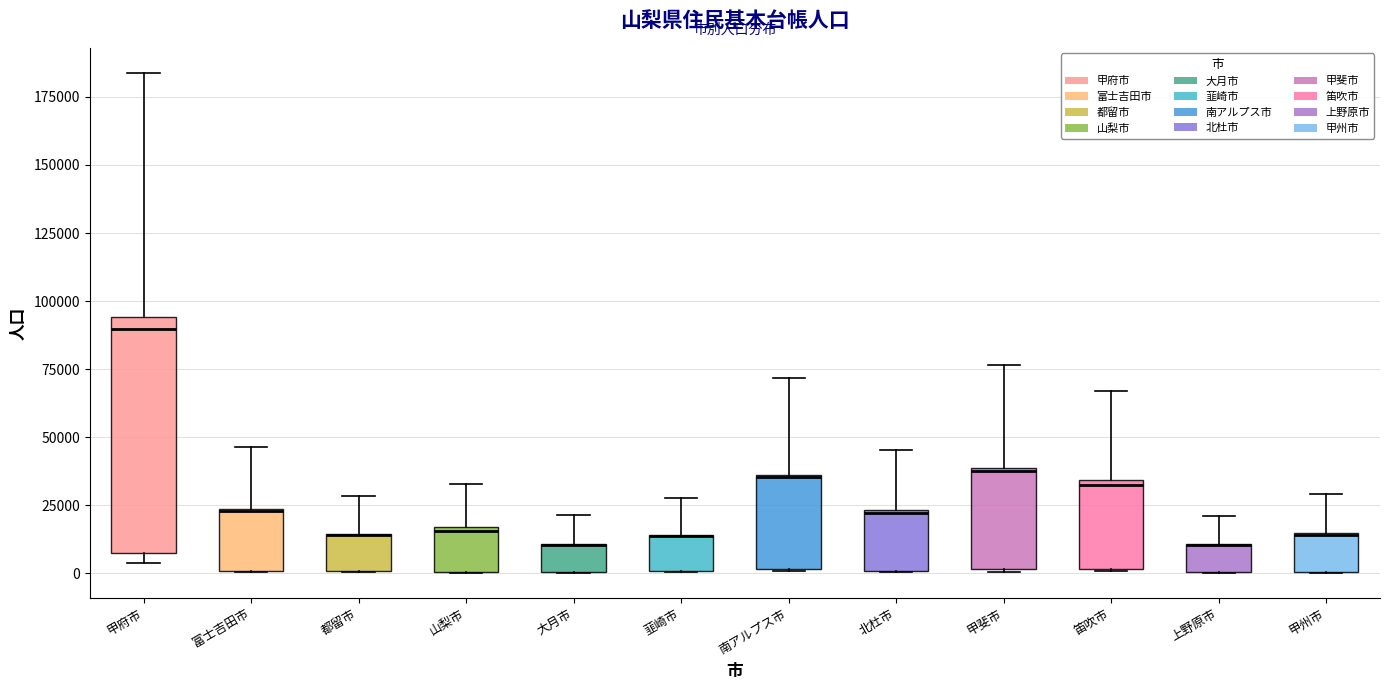

Reading left to right, read every box against the y-axis: the position of its median line, the range the box covers, and the ends of its whiskers. The values are not printed on the chart, so give them approximately, as read against the axis.

甲府市: median 90000, box 10000 to 95000, whiskers 5000 to 185000
富士吉田市: median 25000, box 0 to 25000, whiskers 0 to 45000
都留市: median 15000 (drawn on the box's upper edge), box 0 to 15000, whiskers 0 to 30000
山梨市: median 15000, box 0 to 15000, whiskers 0 to 35000
大月市: median 10000 (drawn on the box's upper edge), box 0 to 10000, whiskers 0 to 20000
韮崎市: median 15000 (drawn on the box's upper edge), box 0 to 15000, whiskers 0 to 30000
南アルプス市: median 35000 (drawn on the box's upper edge), box 0 to 35000, whiskers 0 to 70000
北杜市: median 20000, box 0 to 25000, whiskers 0 to 45000
甲斐市: median 40000, box 0 to 40000, whiskers 0 to 75000
笛吹市: median 35000 (just below the box's upper edge), box 0 to 35000, whiskers 0 to 65000
上野原市: median 10000 (drawn on the box's upper edge), box 0 to 10000, whiskers 0 to 20000
甲州市: median 15000, box 0 to 15000, whiskers 0 to 30000